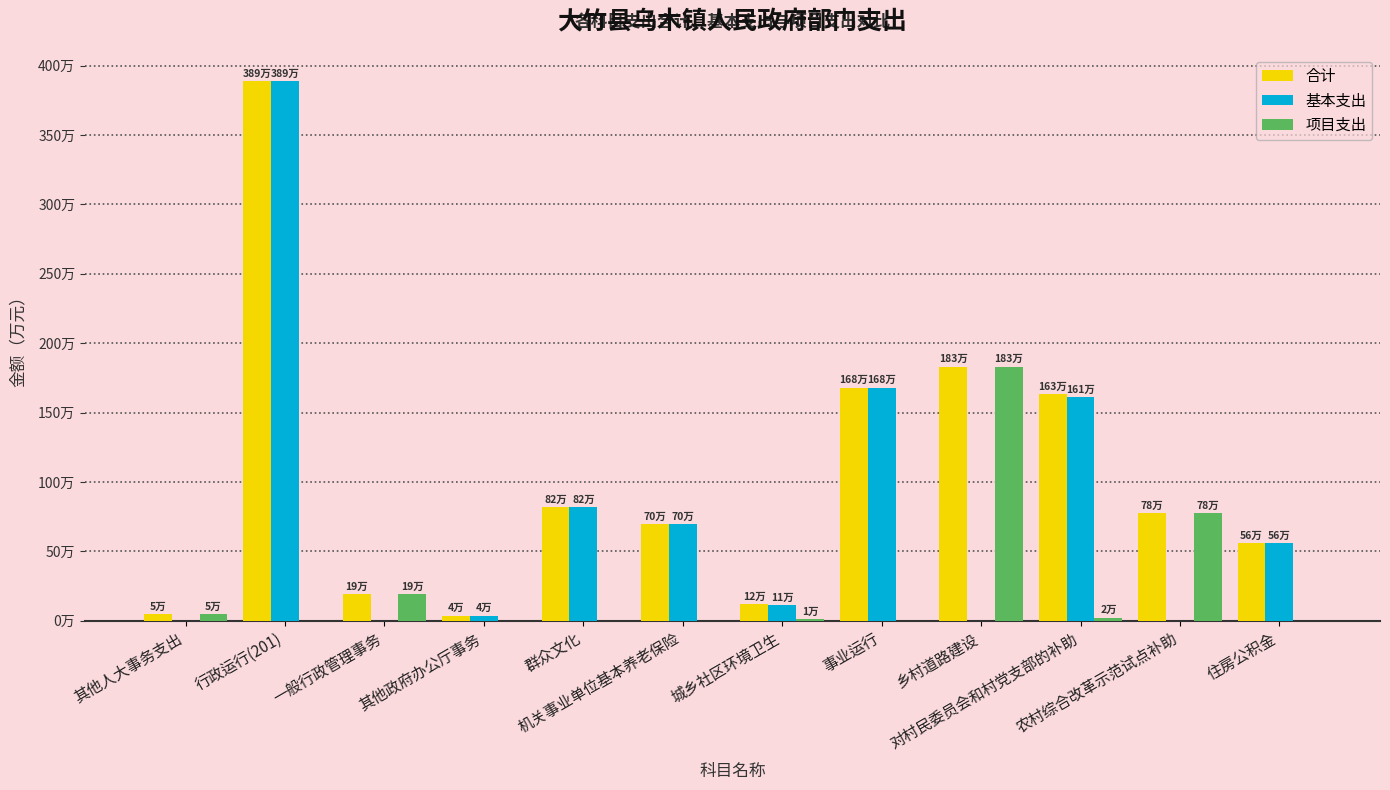

Reading left to right, what are all the values shown in this chart?

合计: 其他人大事务支出=48000	行政运行(201)=3889440	一般行政管理事务=190000	其他政府办公厅事务=35429	群众文化=819028	机关事业单位基本养老保险=696717	城乡社区环境卫生=120000	事业运行=1680282	乡村道路建设=1830000	对村民委员会和村党支部的补助=1631449	农村综合改革示范试点补助=775000	住房公积金=560426
基本支出: 其他人大事务支出=0	行政运行(201)=3889440	一般行政管理事务=0	其他政府办公厅事务=35429	群众文化=819028	机关事业单位基本养老保险=696717	城乡社区环境卫生=110000	事业运行=1680282	乡村道路建设=0	对村民委员会和村党支部的补助=1610049	农村综合改革示范试点补助=0	住房公积金=560426
项目支出: 其他人大事务支出=48000	行政运行(201)=0	一般行政管理事务=190000	其他政府办公厅事务=0	群众文化=0	机关事业单位基本养老保险=0	城乡社区环境卫生=10000	事业运行=0	乡村道路建设=1830000	对村民委员会和村党支部的补助=21400	农村综合改革示范试点补助=775000	住房公积金=0